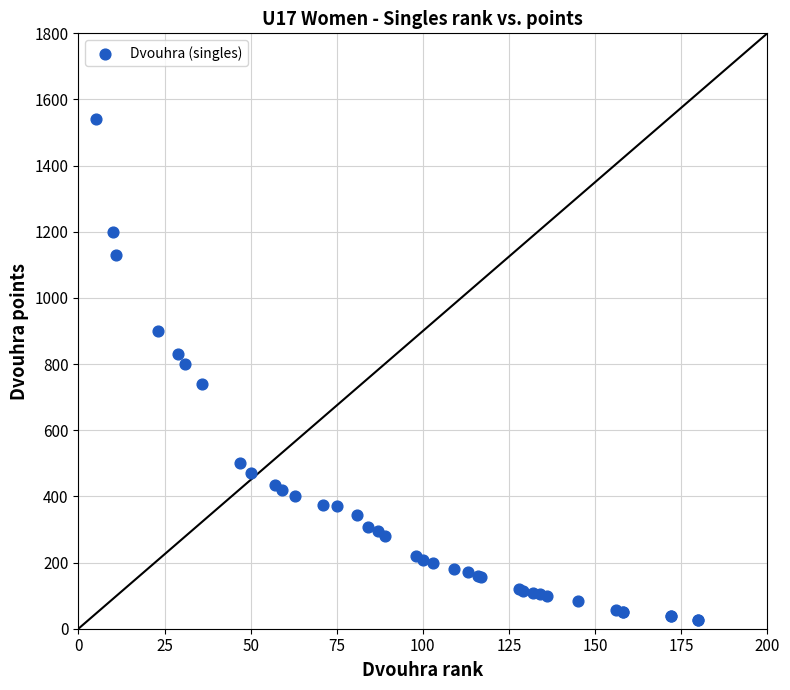

What Y value in the scatter plot is closest to 782?

800